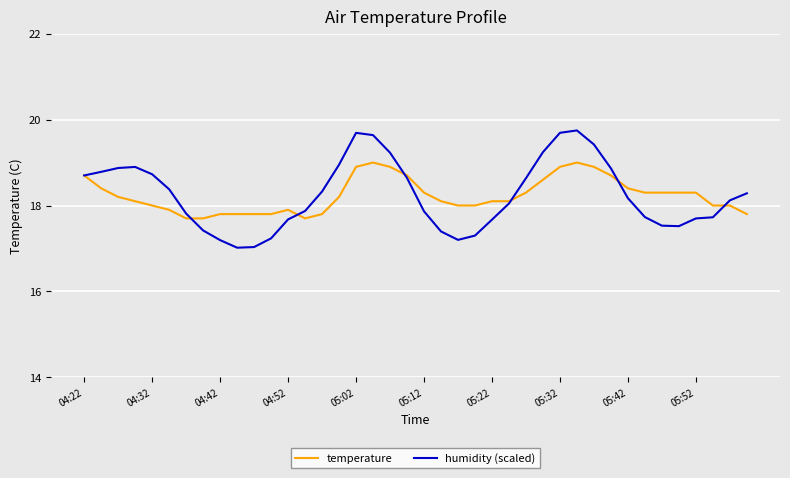

How many lines are shown in the chart?

2